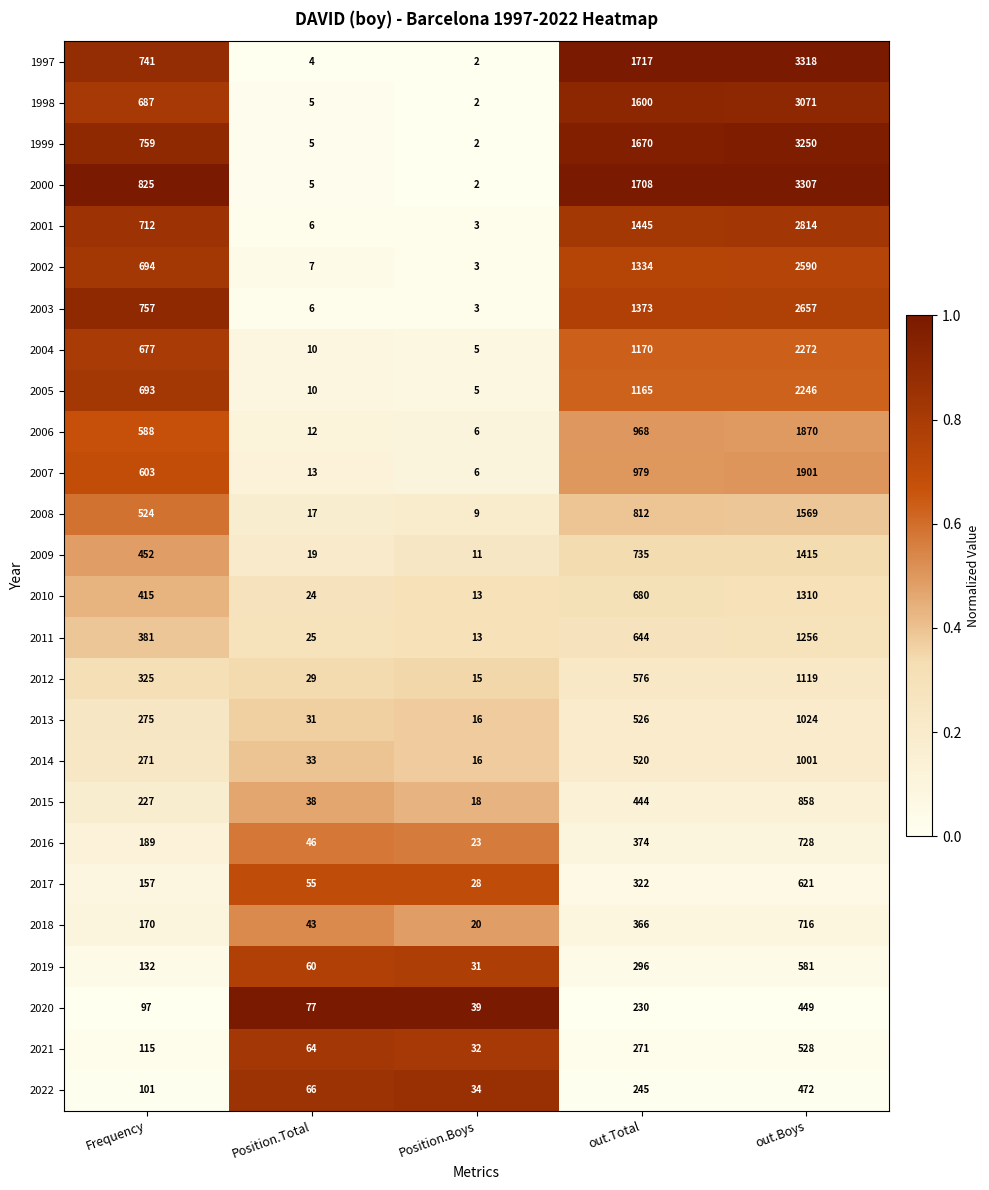

At which category is the sum across all series the highest?

out.Boys